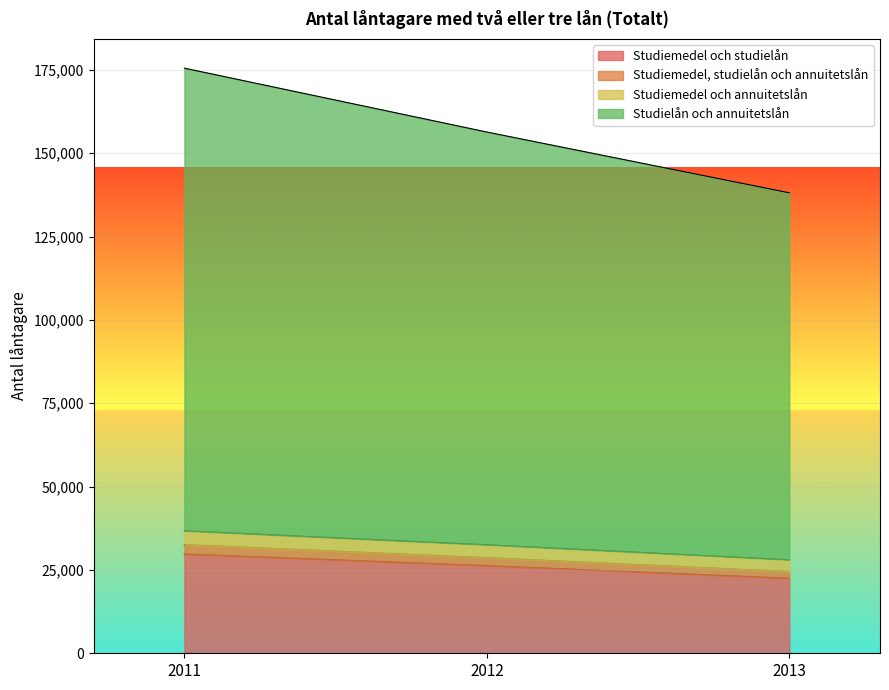

Which has a higher value, 2013 or 2012?

2012